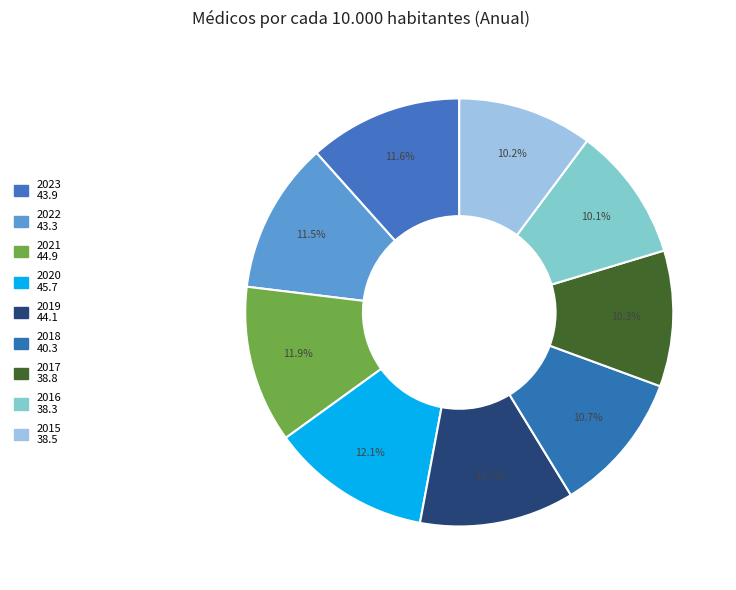

What is the ratio of the value at 2018 to the value at 2020?

0.9